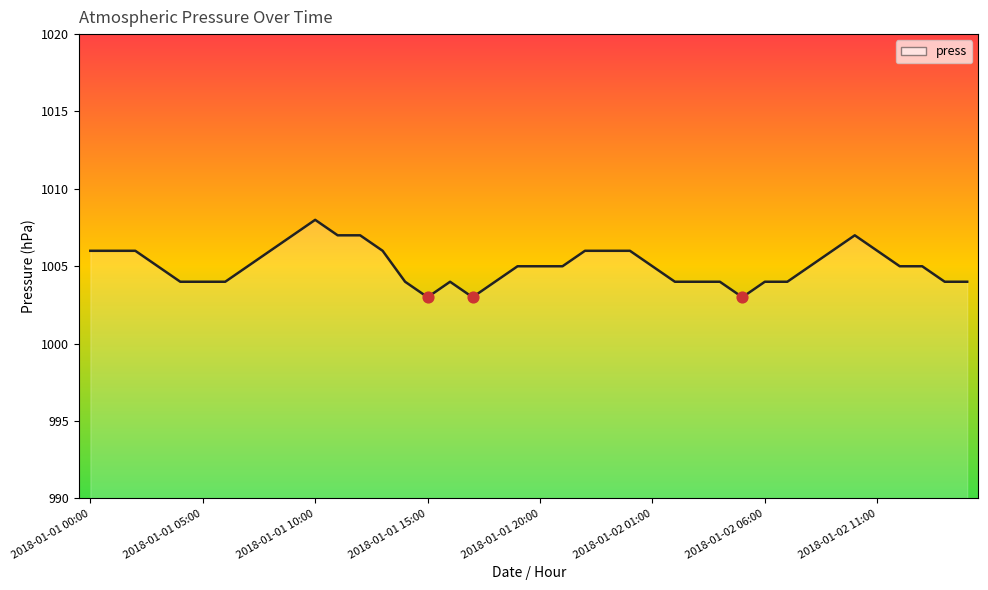

What is the minimum value shown in the chart?

1003